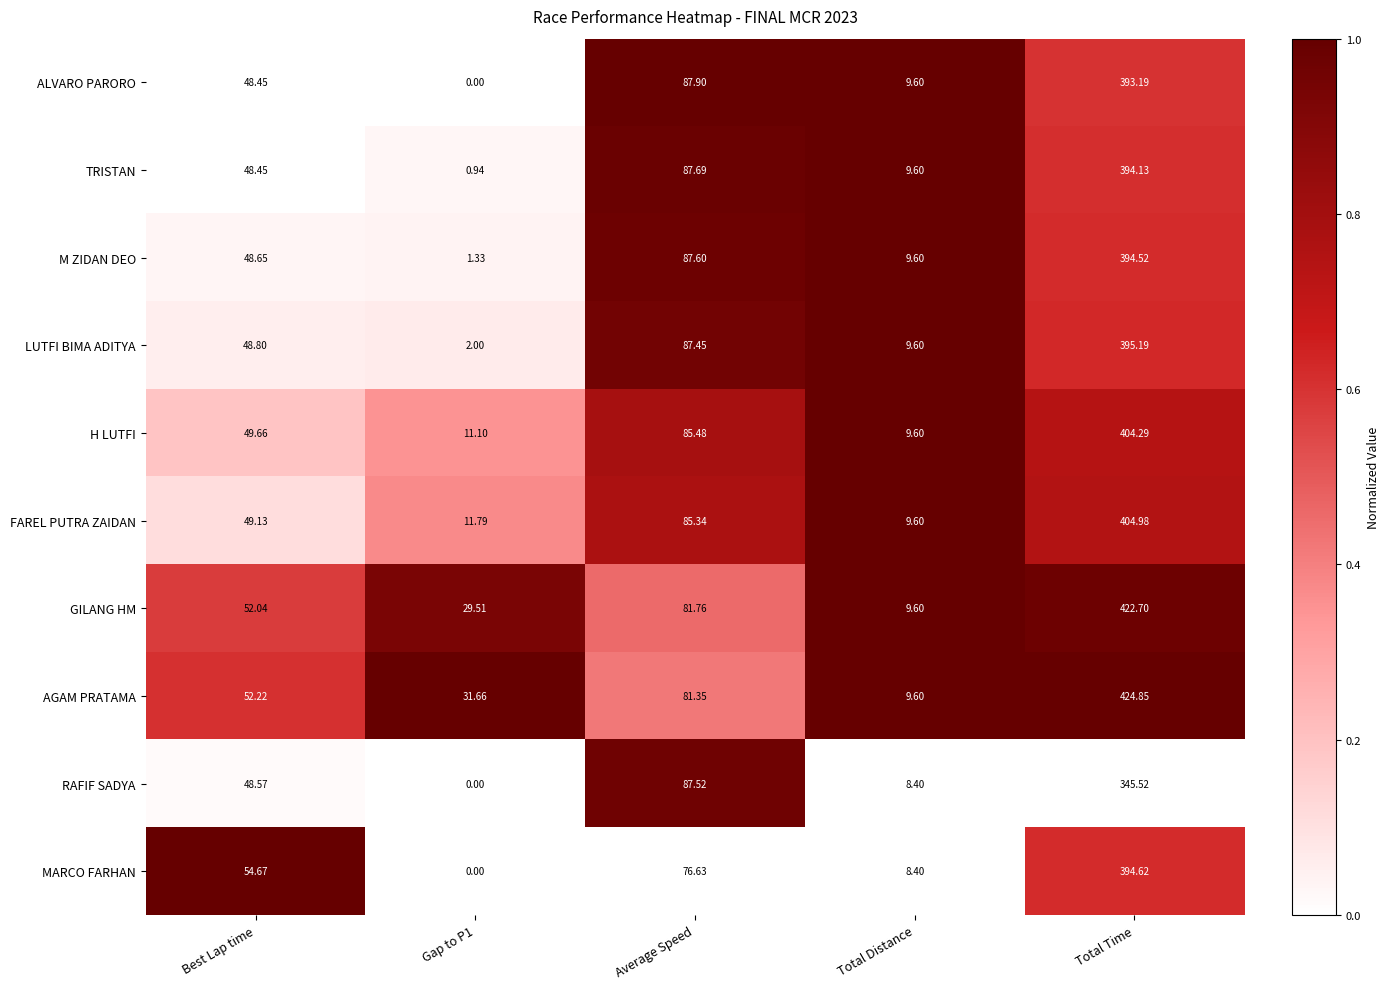

At which label does M ZIDAN DEO first exceed 48?

Best Lap time